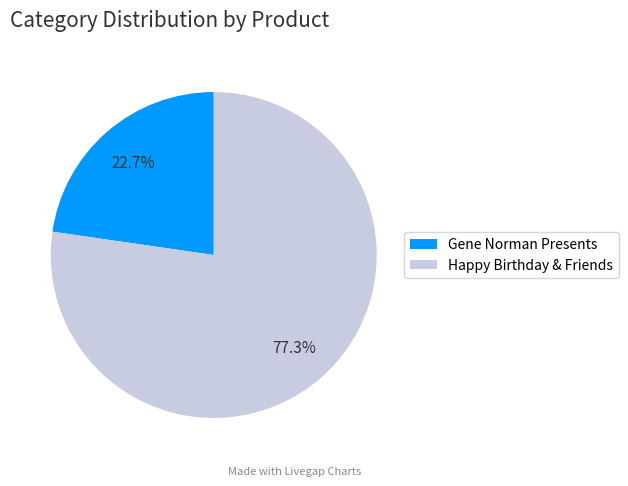

Which category has the biggest portion of the pie?

Happy Birthday & Friends